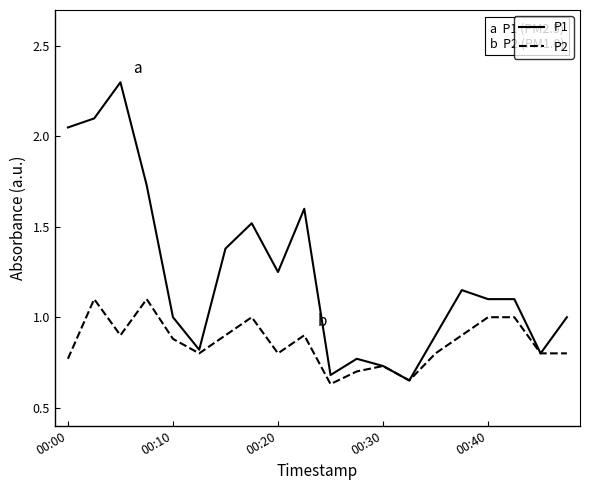

Rank the series by their average value, from highest to lowest.

P1, P2